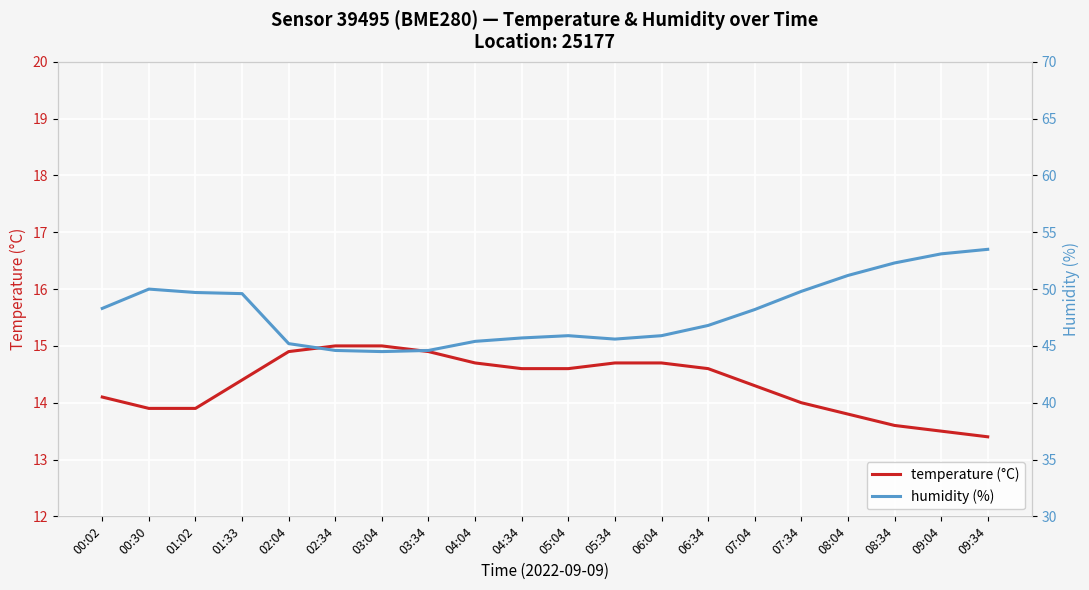

What are all the series names shown in the legend?

temperature (°C), humidity (%)